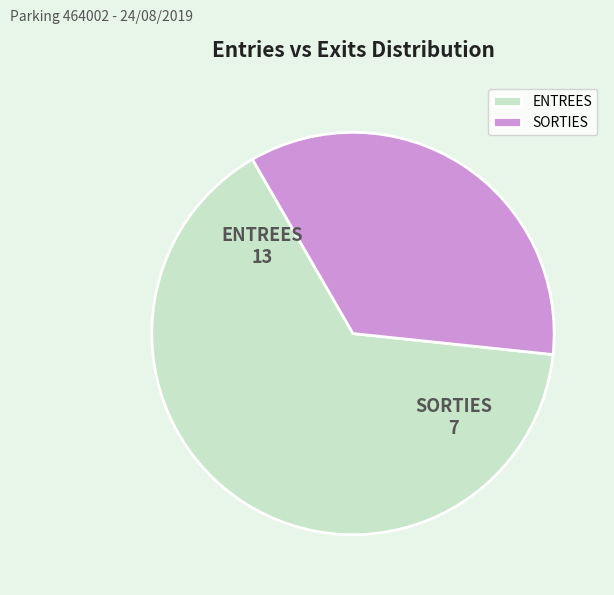

Combined, do SORTIES and ENTREES account for over 50%?

Yes